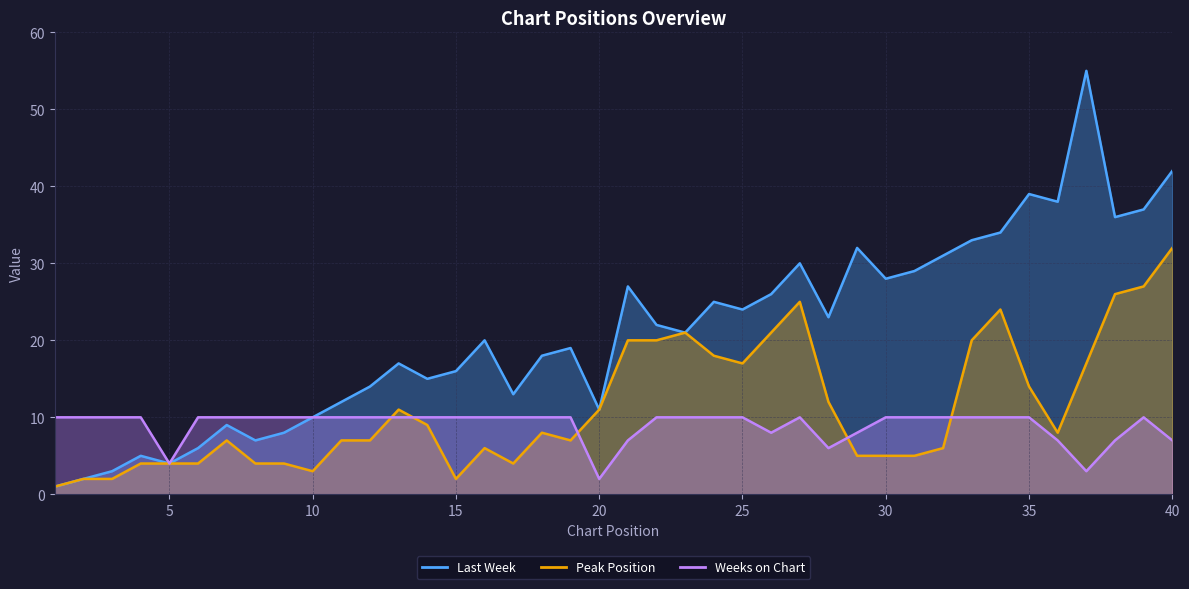

Reading right to left, extract all data points from this chart.

Last Week: 42	37	36	55	38	39	34	33	31	29	28	32	23	30	26	24	25	21	22	27	11	19	18	13	20	16	15	17	14	12	10	8	7	9	6	4	5	3	2	1
Peak Position: 32	27	26	17	8	14	24	20	6	5	5	5	12	25	21	17	18	21	20	20	11	7	8	4	6	2	9	11	7	7	3	4	4	7	4	4	4	2	2	1
Weeks on Chart: 7	10	7	3	7	10	10	10	10	10	10	8	6	10	8	10	10	10	10	7	2	10	10	10	10	10	10	10	10	10	10	10	10	10	10	4	10	10	10	10